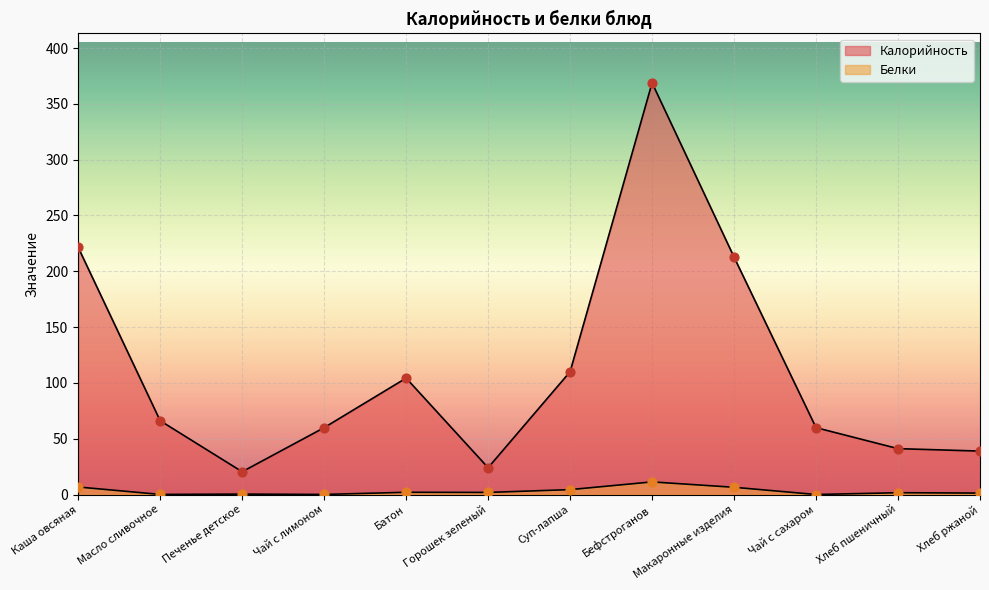

What is the total value across all series at Печенье детское?

20.8